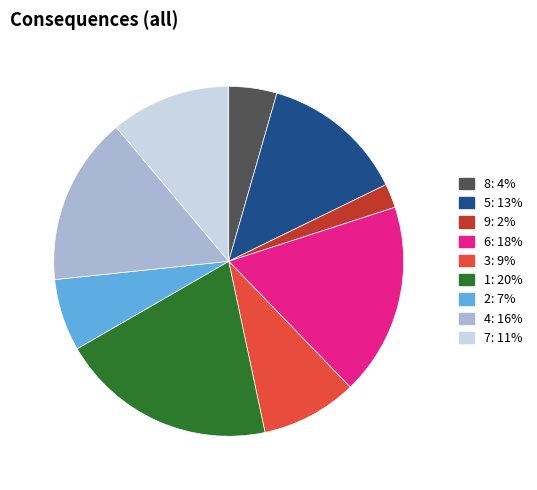

Is there a majority slice in this chart?

No